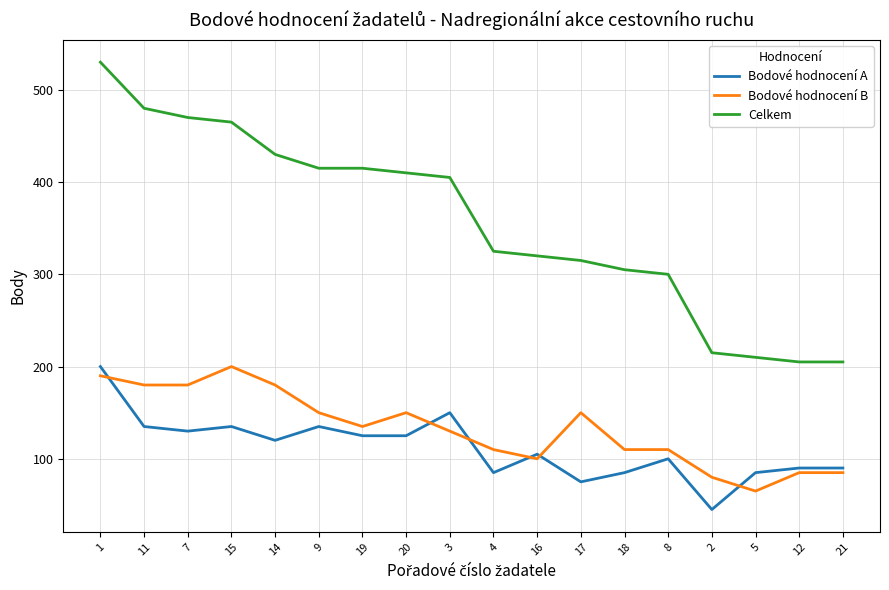

Which series has the largest range (max minus min)?

Celkem